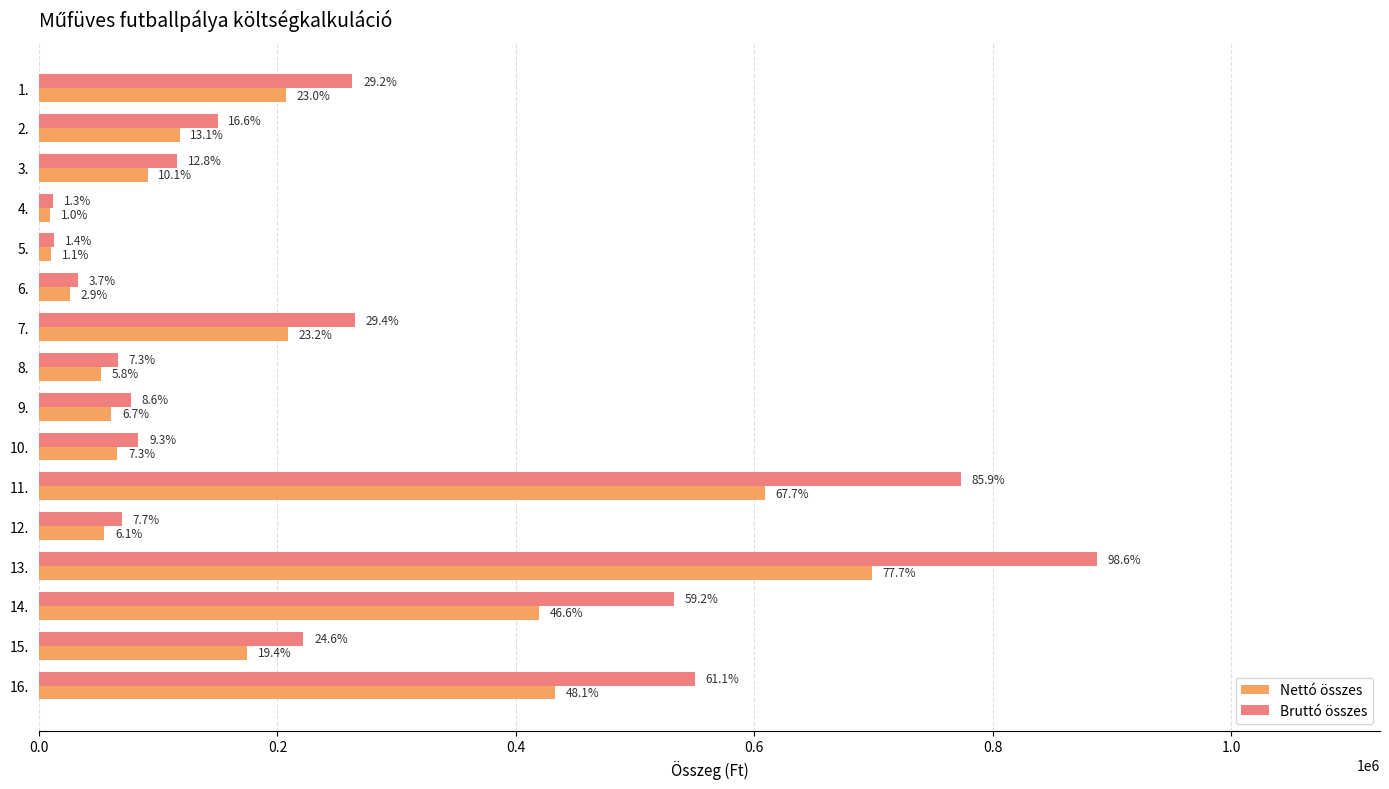

What is the value of the Nettó összes bar at the 9th from the left?

60680.0